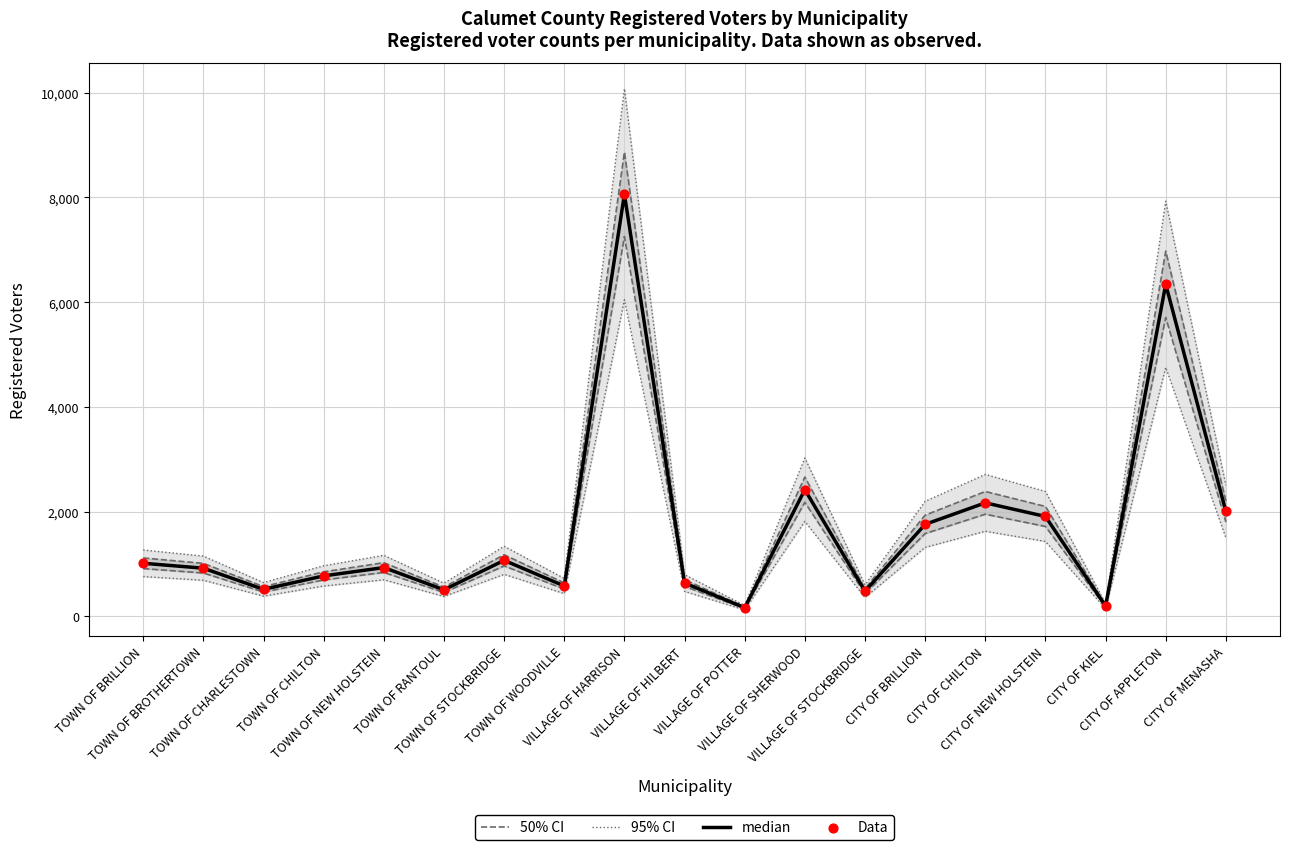

At how many categories does at least one series exceed 7163?

2